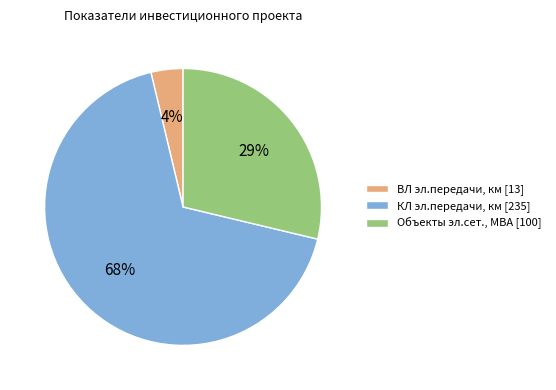

Does any single category account for the majority?

Yes